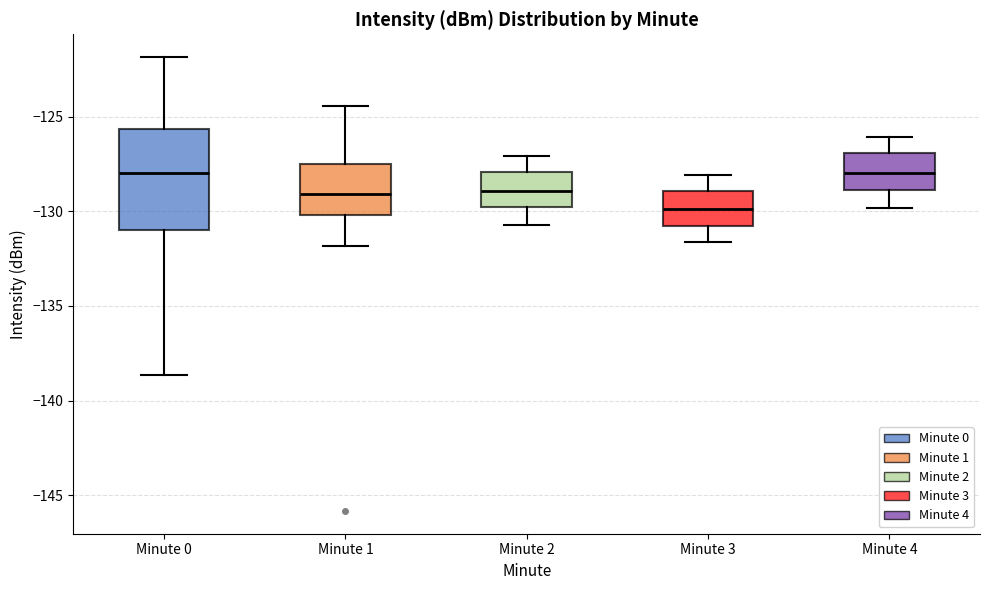

Reading left to right, read every box against the y-axis: the position of its median line, the range the box covers, and the ends of its whiskers. The values are not printed on the chart, so give them approximately, as read against the axis.

Minute 0: median -128.0, box -131.0 to -125.5, whiskers -138.5 to -122.0
Minute 1: median -129.0, box -130.0 to -127.5, whiskers -132.0 to -124.5
Minute 2: median -129.0, box -130.0 to -128.0, whiskers -130.5 to -127.0
Minute 3: median -130.0, box -131.0 to -129.0, whiskers -131.5 to -128.0
Minute 4: median -128.0, box -129.0 to -127.0, whiskers -130.0 to -126.0